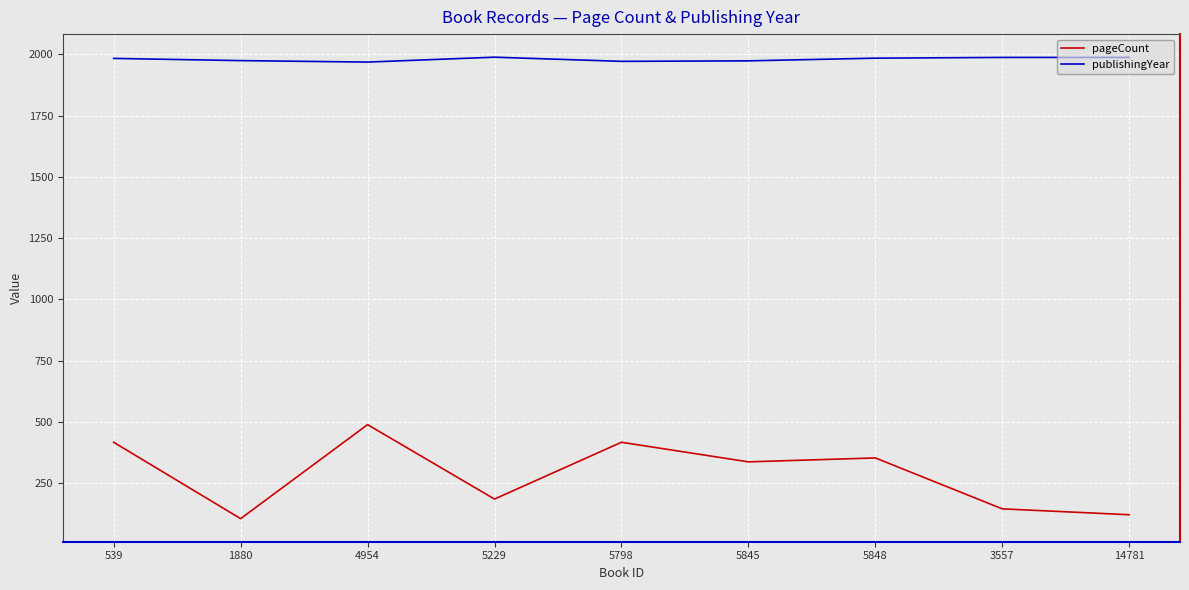

What are all the series names shown in the legend?

pageCount, publishingYear